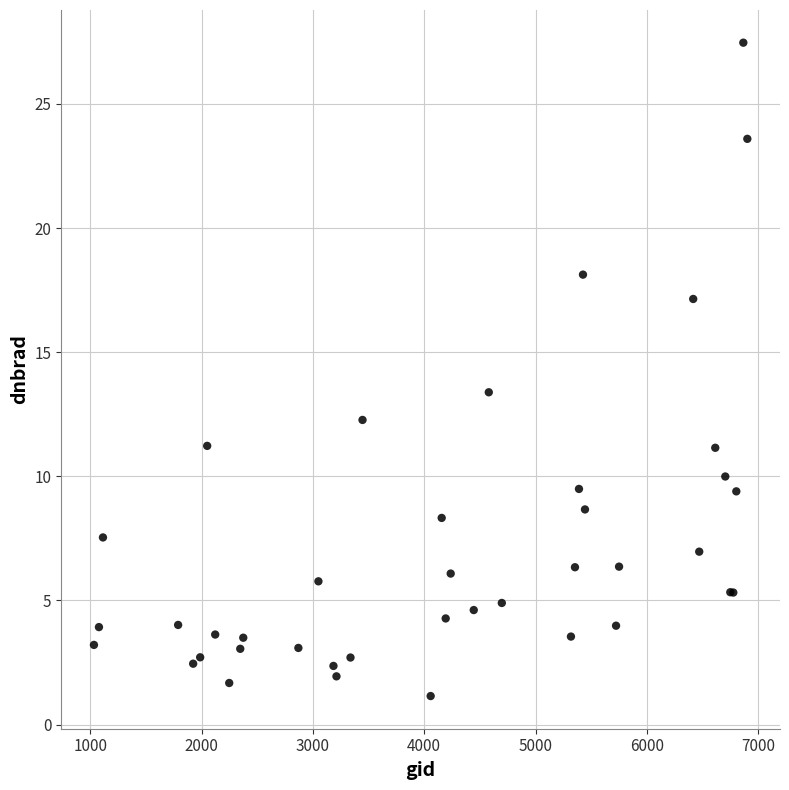

What Y value in the scatter plot is closest to 14?

13.4